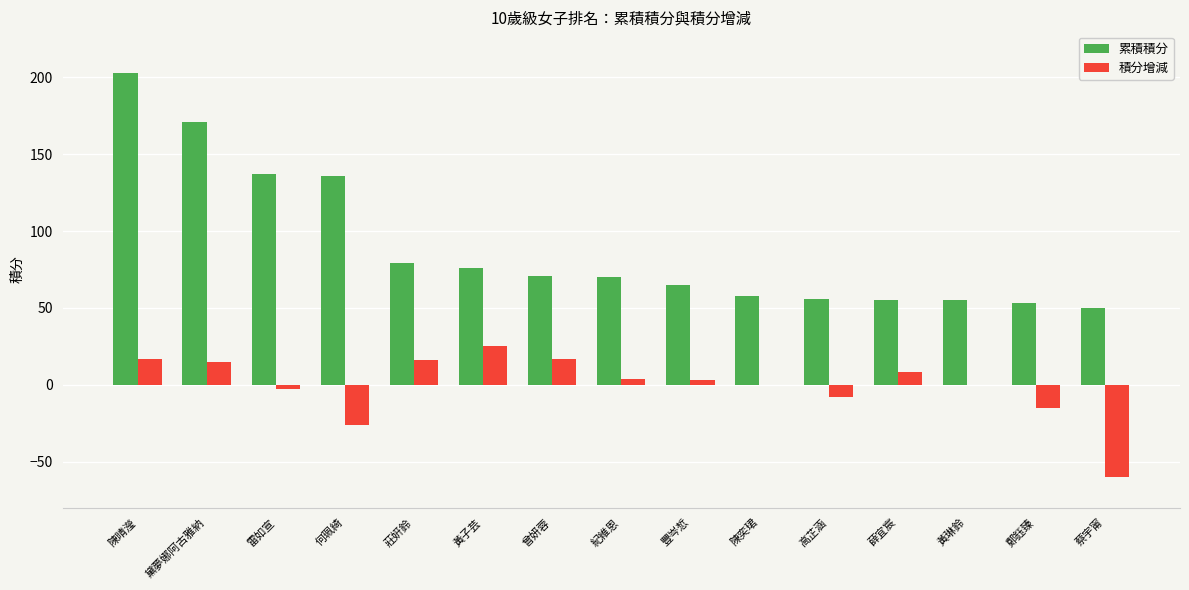

Where is 累積積分 nearest to the value 126?

何珮綺